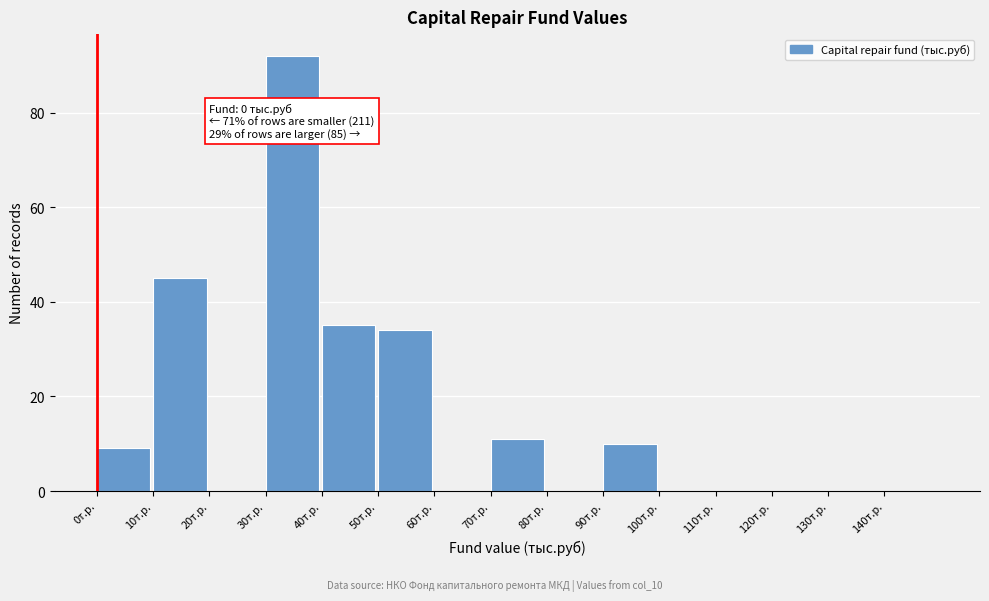

Reading left to right, what are all the values shown in this chart?

0т.р.=9	10т.р.=45	20т.р.=0	30т.р.=92	40т.р.=35	50т.р.=34	60т.р.=0	70т.р.=11	80т.р.=0	90т.р.=10	100т.р.=0	110т.р.=0	120т.р.=0	130т.р.=0	140т.р.=0